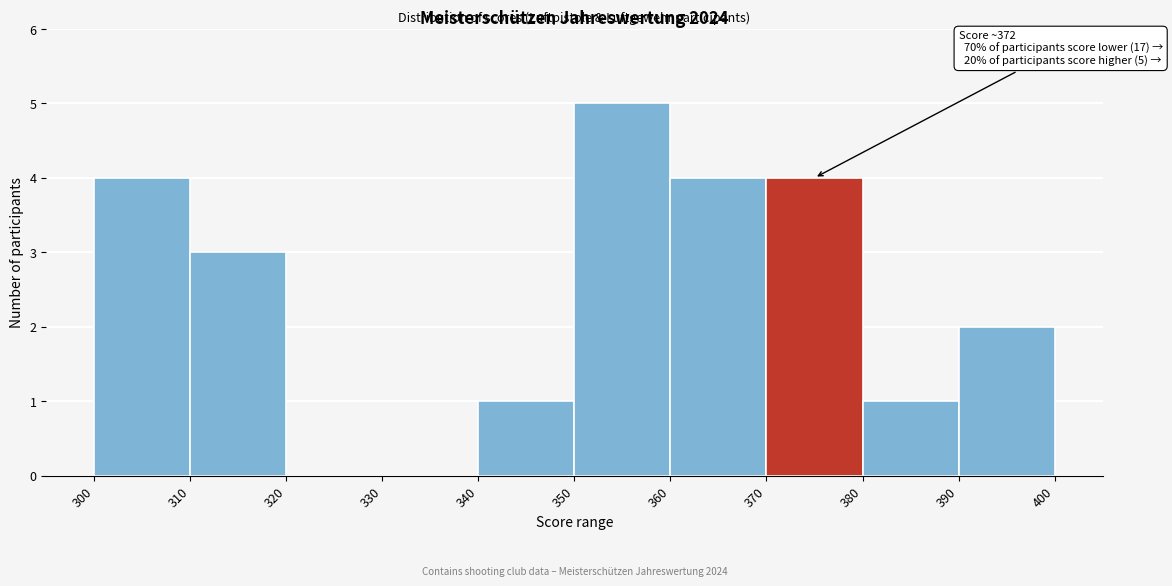

Which range on the x-axis has the tallest bar?

350 to 360